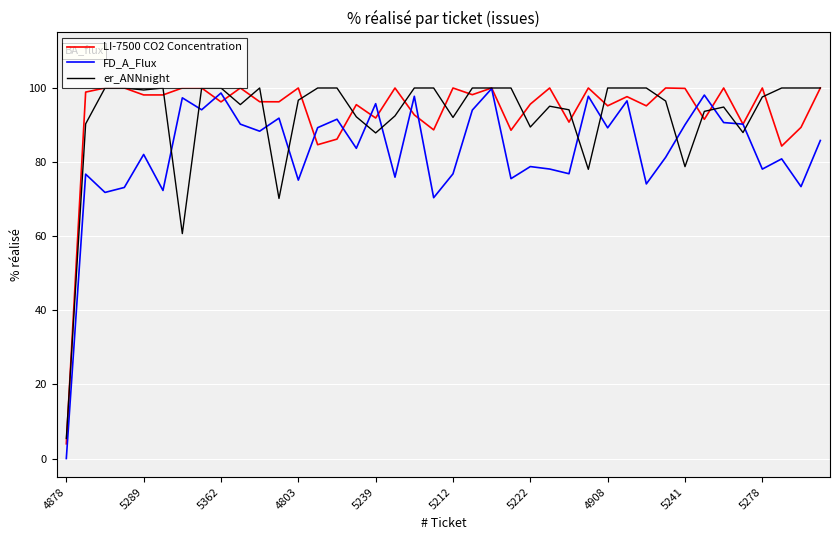

What is the maximum value for LI-7500 CO2 Concentration?

100.0